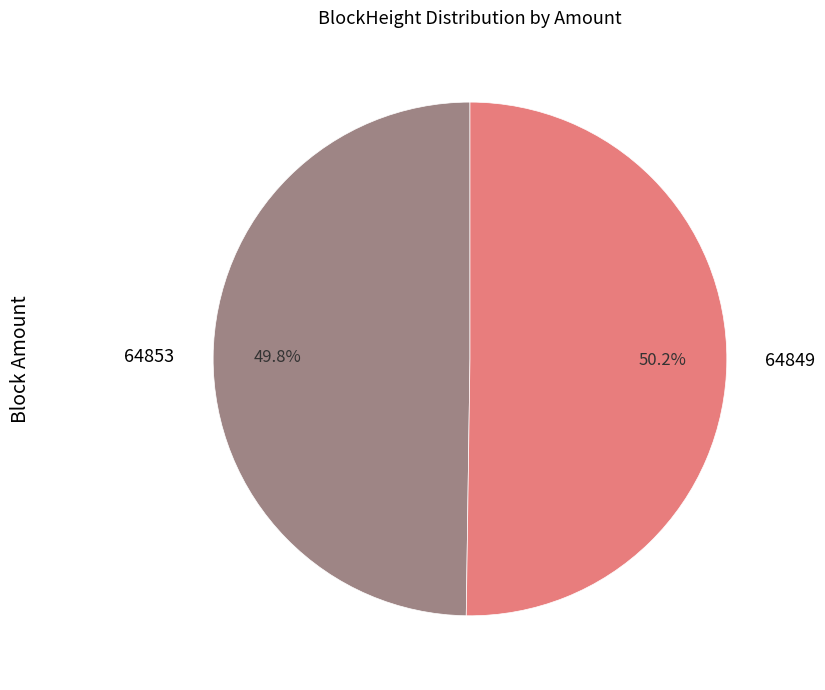

What is the ratio of the value at 64849 to the value at 64853?

1.0